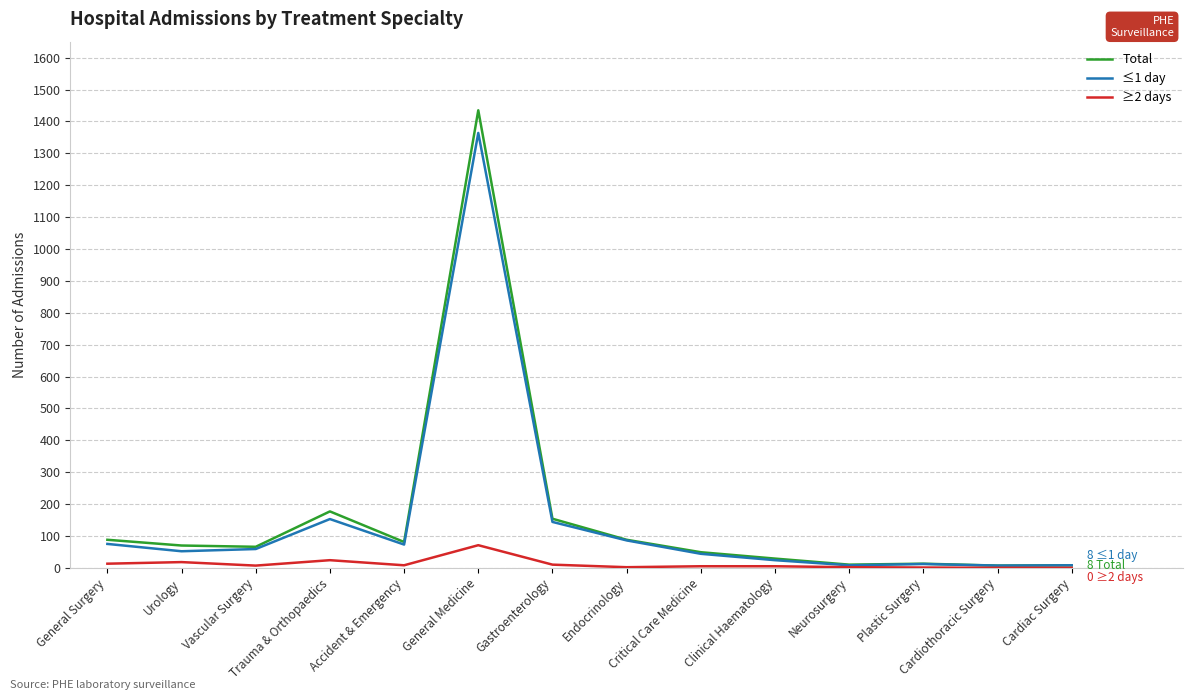

What is the spread (max minus min) of values at General Medicine?

1364